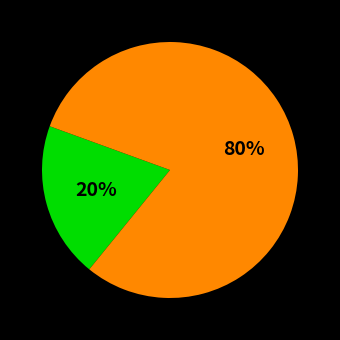

Does any single category account for the majority?

Yes